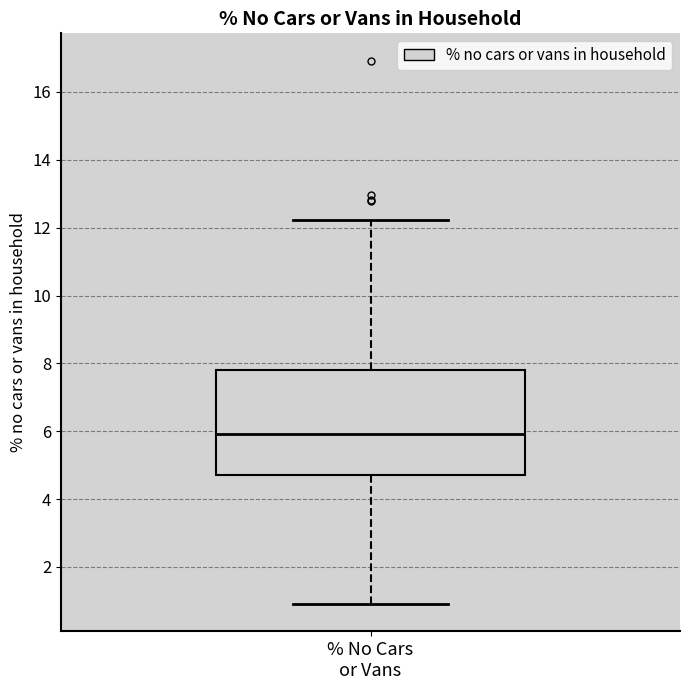

Transcribe this box plot: give where the median line is, the range the box spans, and where the two whiskers end, as read against the y-axis. The values are not printed on the chart, so give them approximately, as read against the axis.

median 6.0, box 4.8 to 7.8, whiskers 1.0 to 12.2